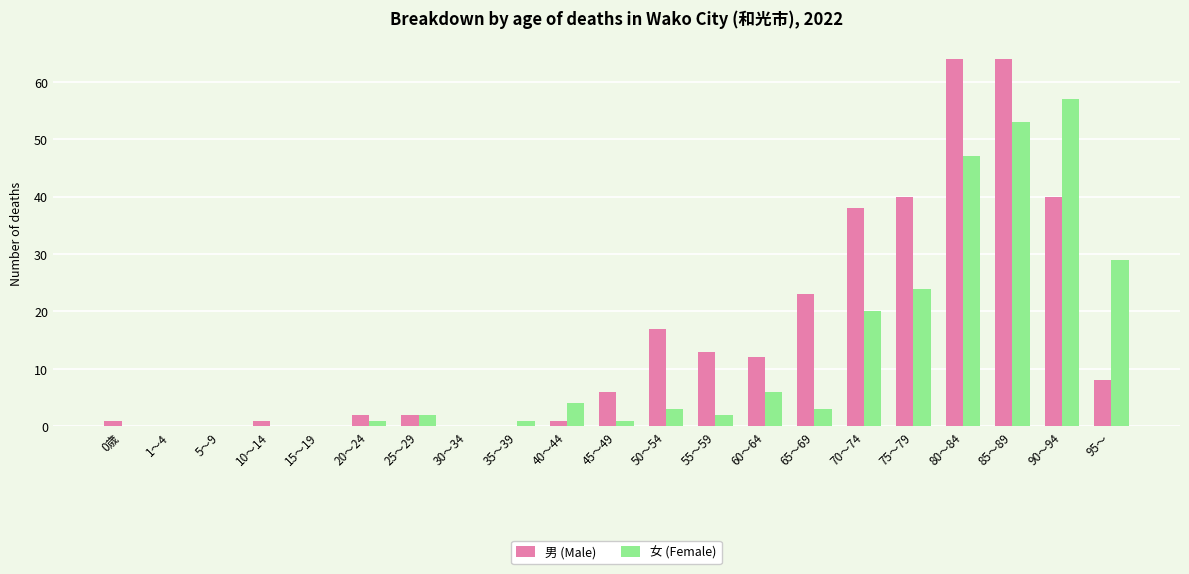

At which category is the sum across all series the highest?

85～89